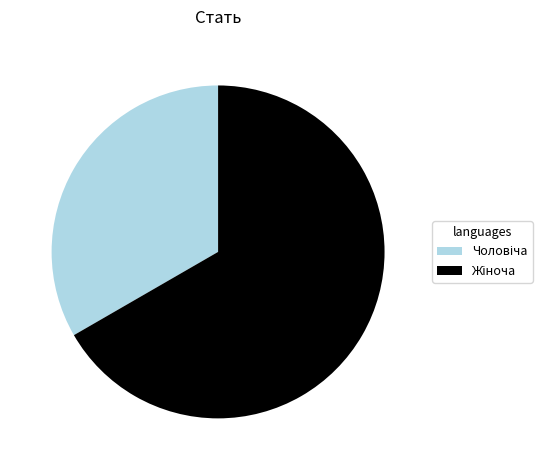

Is there a majority slice in this chart?

Yes